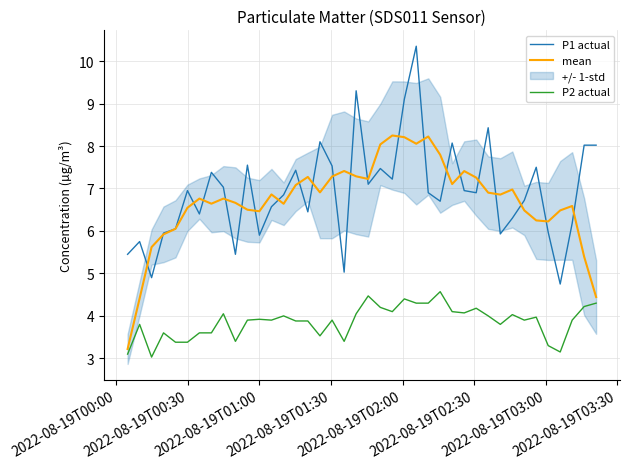

True or false: P1 actual and P2 actual intersect in this chart.

False